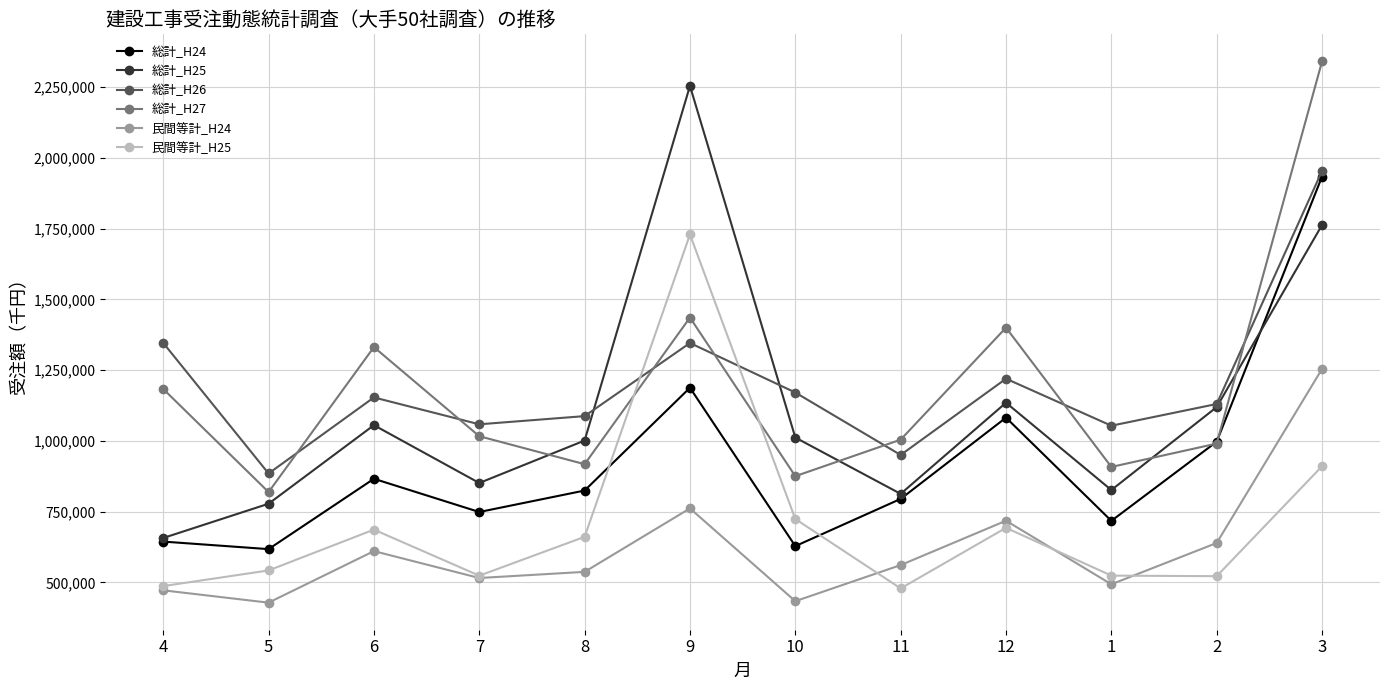

Between which two adjacent categories do 総計_H27 and 民間等計_H25 first intersect?

8 and 9